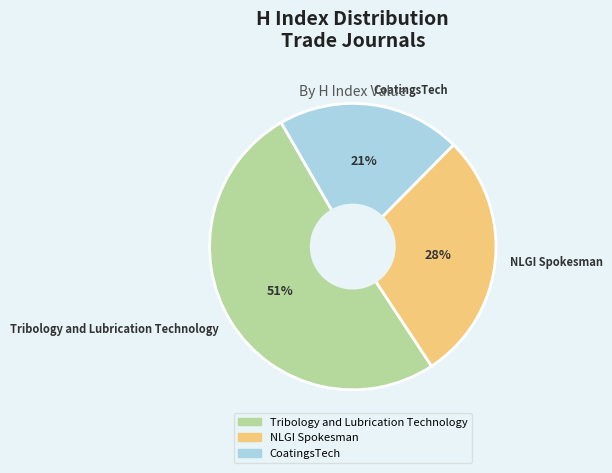

Is there a majority slice in this chart?

Yes